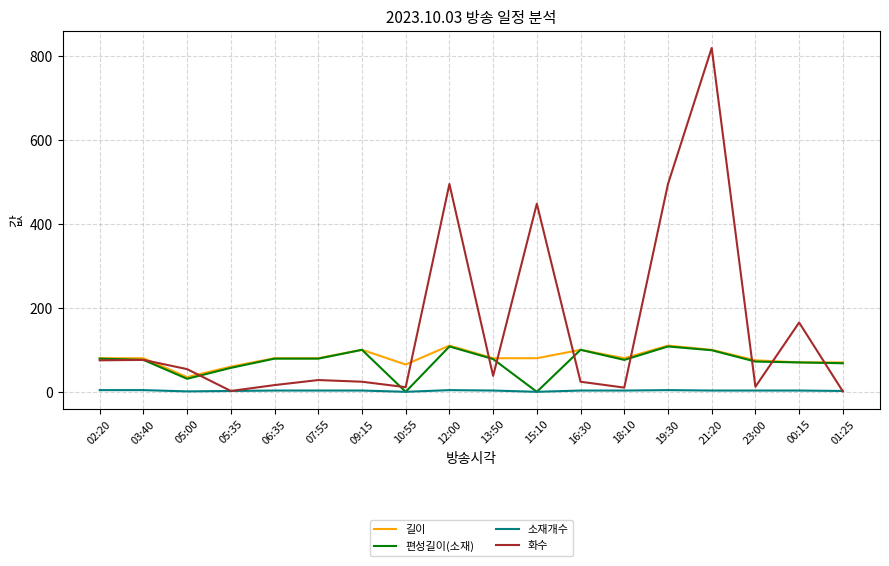

How many interior local valleys does the 화수 series have?

5